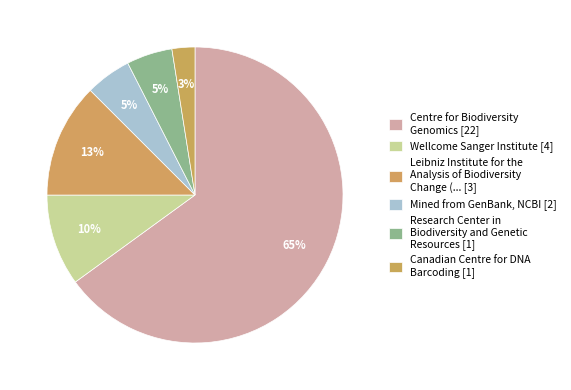

How many slices are in this pie chart?

6